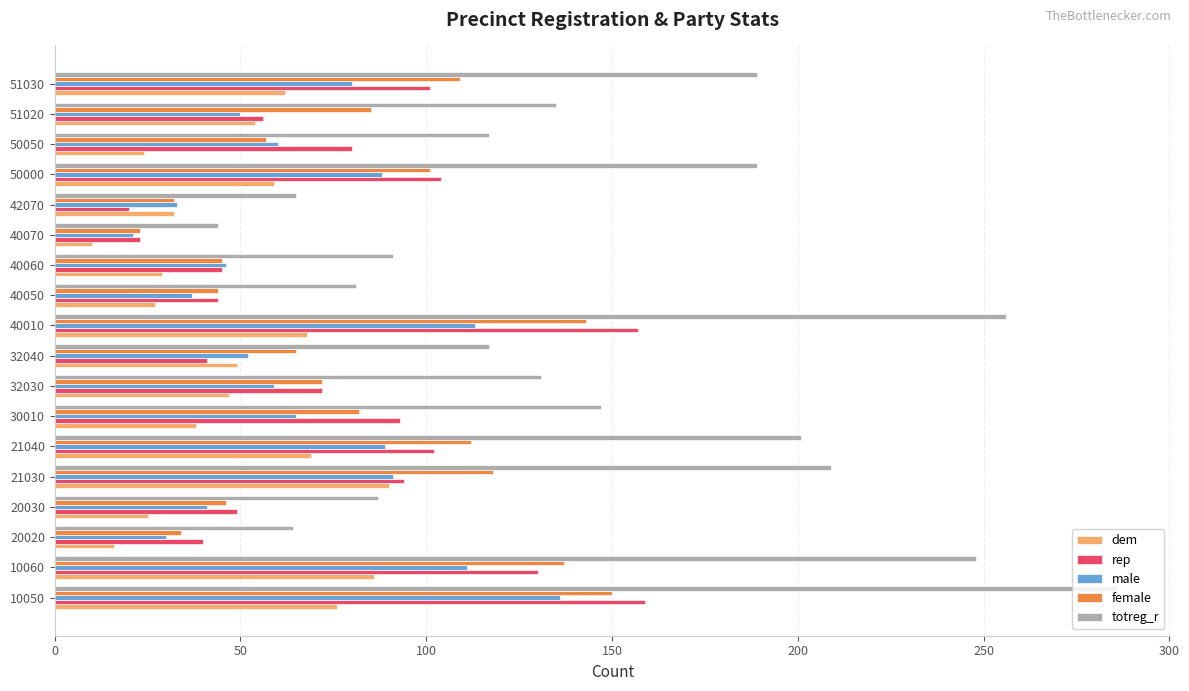

True or false: male has a value of 19 at 20020.

False